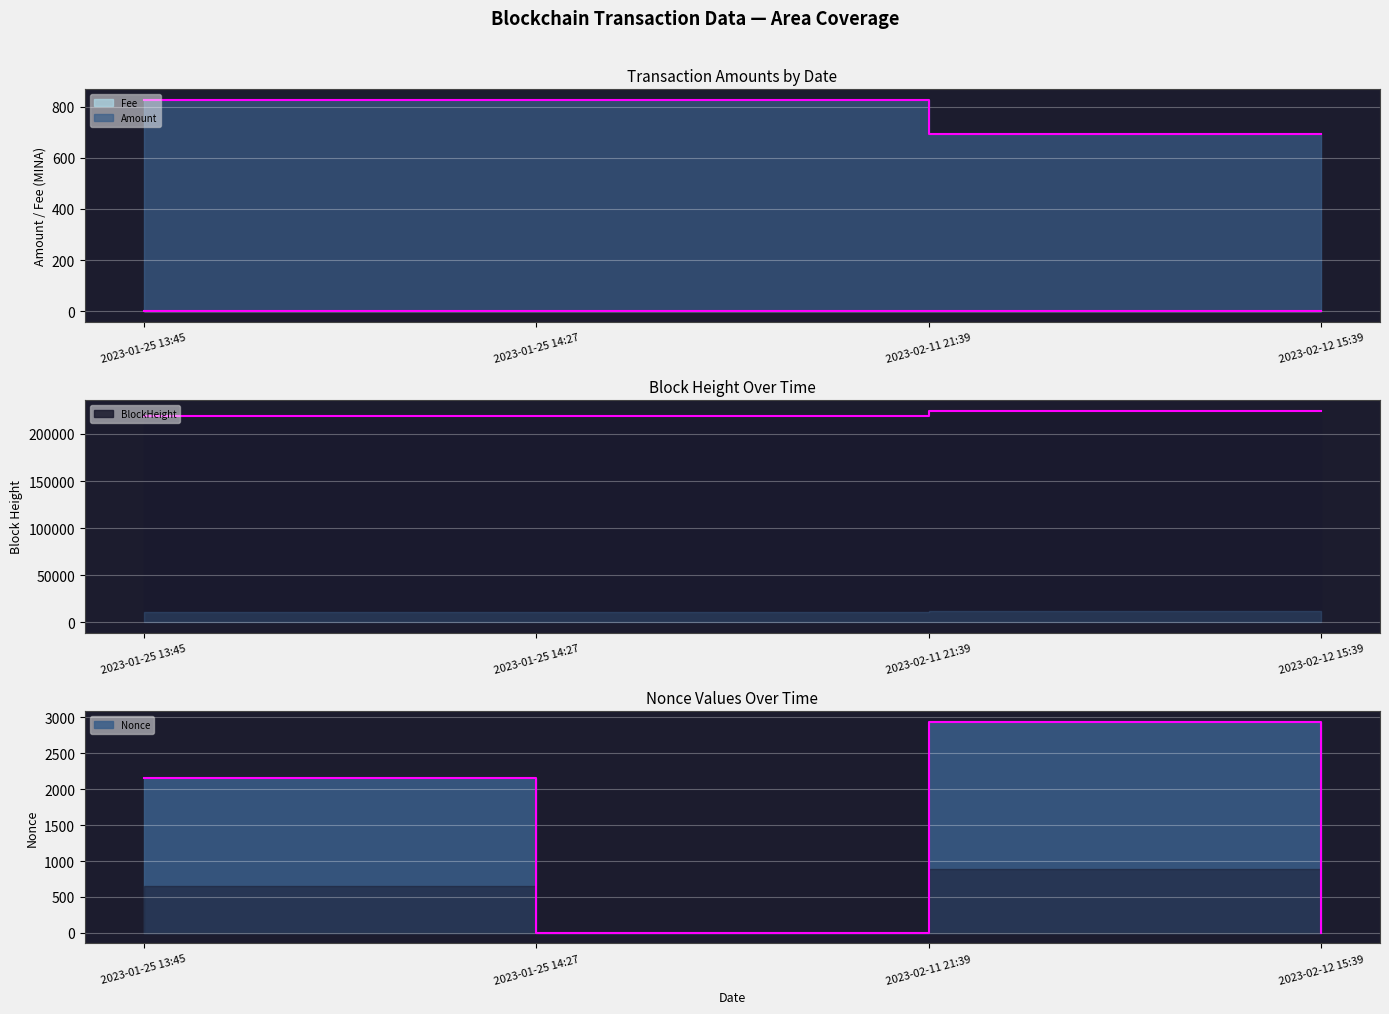

What is the average value of the BlockHeight series?

222006.0